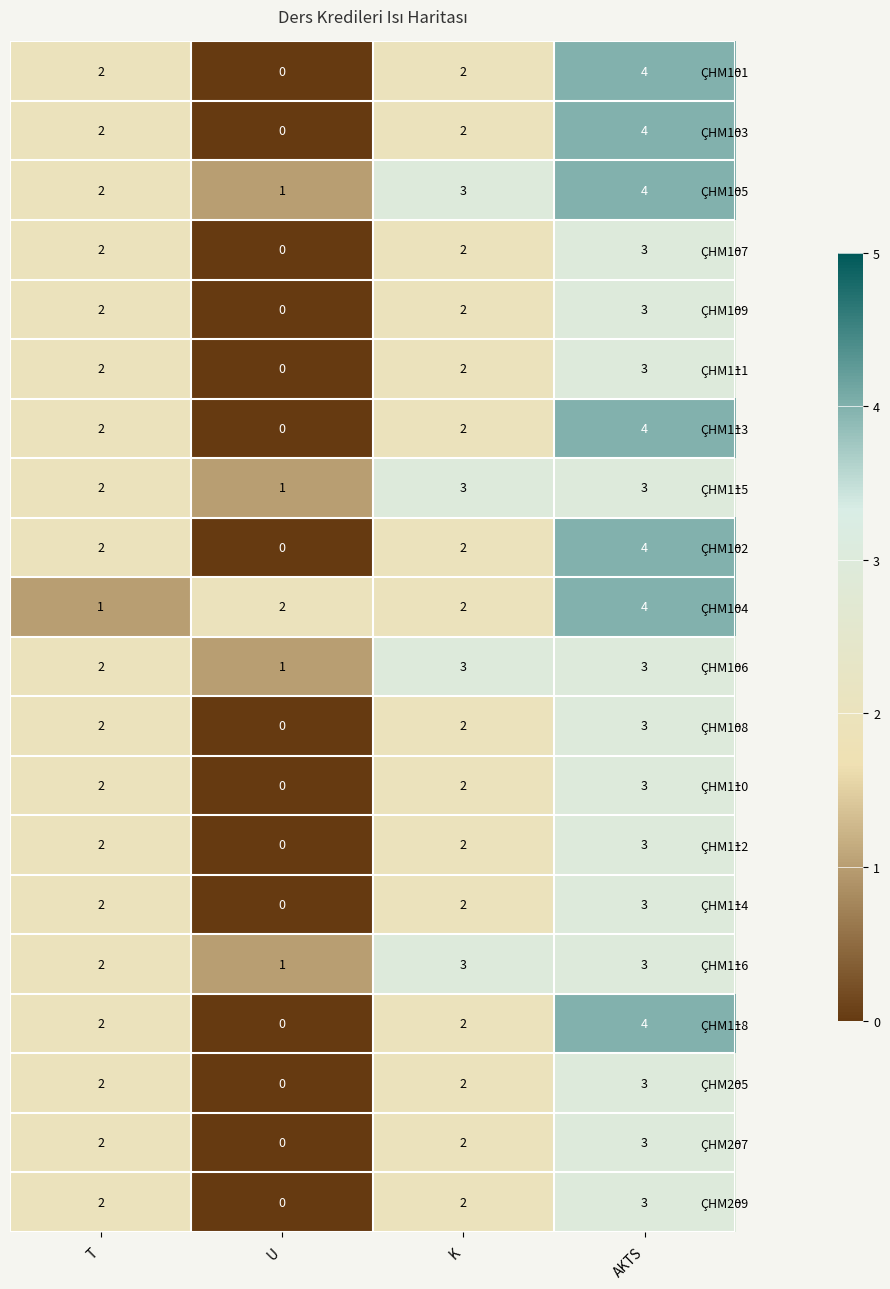

The ÇHM118 series shows 0 at U. True or false?

True